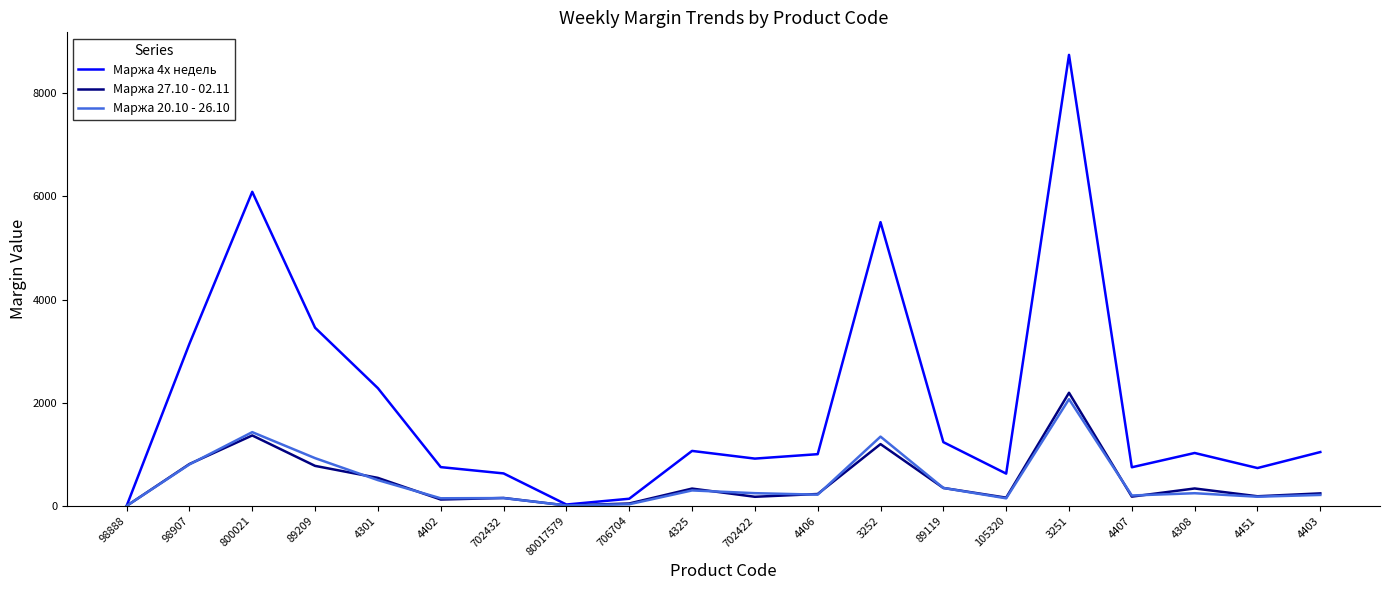

Is it true that Маржа 4х недель equals 1236 at 89119?

True